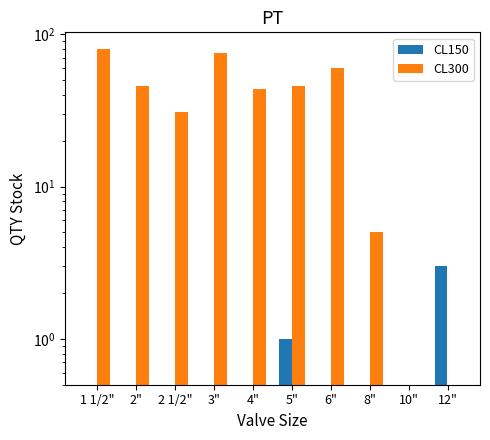

Reading left to right, extract all data points from this chart.

CL150: 1 1/2"=0.5	2"=0.5	2 1/2"=0.5	3"=0.5	4"=0.5	5"=1.0	6"=0.5	8"=0.5	10"=0.5	12"=3.0
CL300: 1 1/2"=80.0	2"=46.0	2 1/2"=31.0	3"=75.0	4"=44.0	5"=46.0	6"=60.0	8"=5.0	10"=0.5	12"=0.5